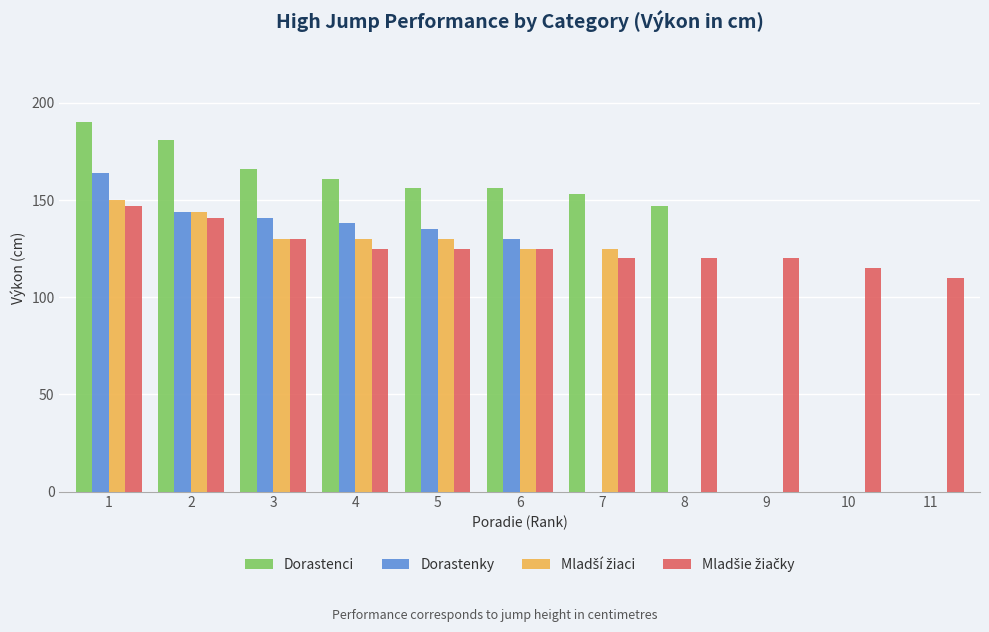

At how many categories does at least one series exceed 112?

10